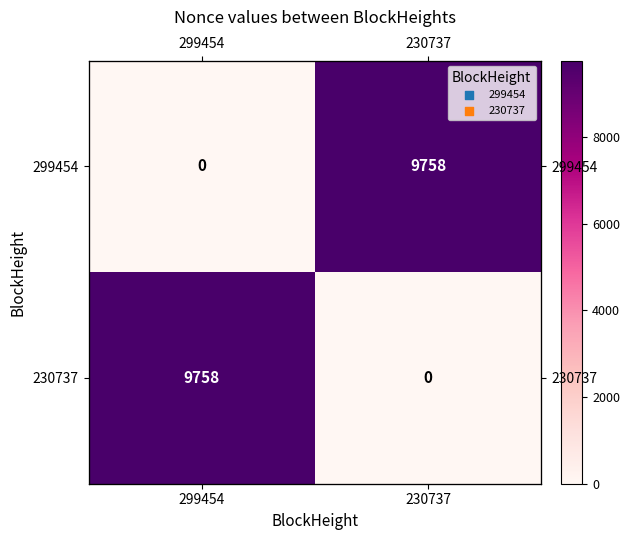

Count the number of data series in this chart.

2